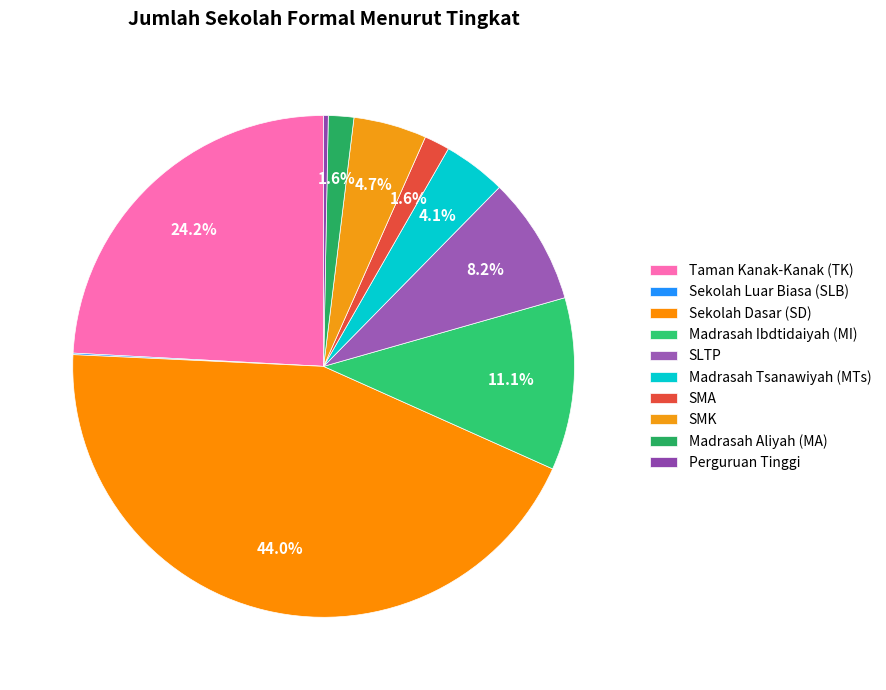

What is the smallest slice in the pie chart?

Sekolah Luar Biasa (SLB)